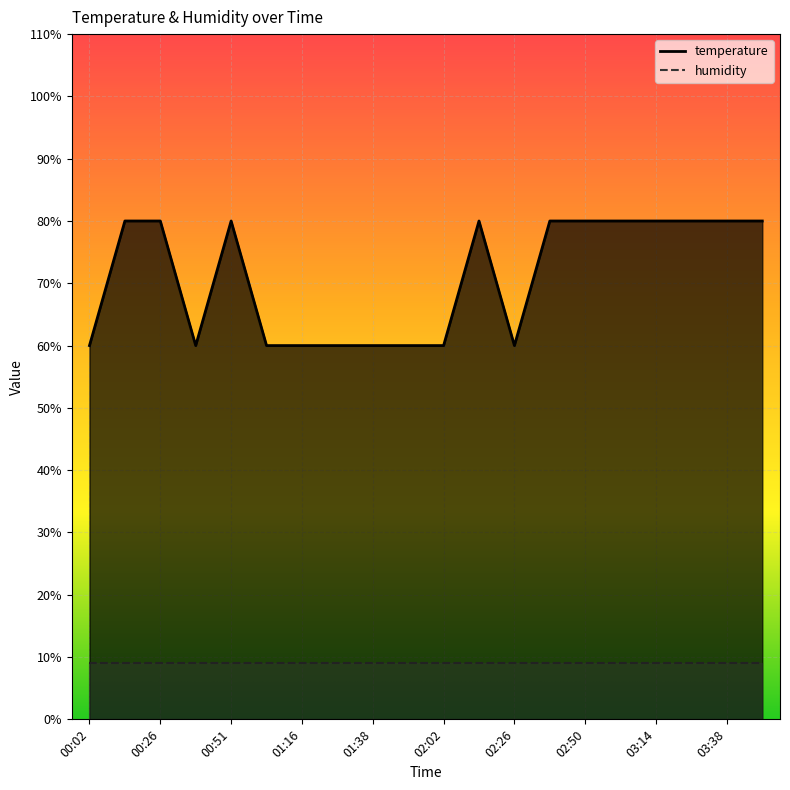

Which label corresponds to the smallest value in the chart?

00:02